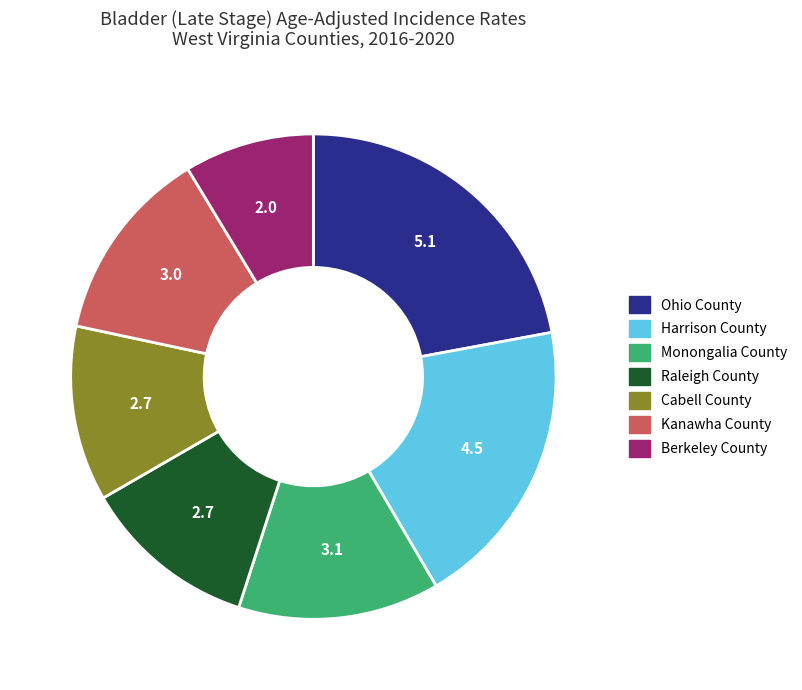

Count the number of slices in the pie.

7